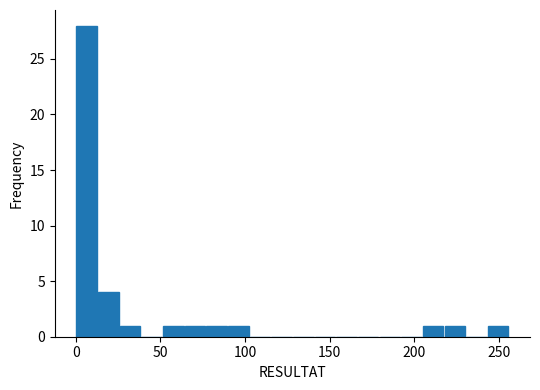

Around what value on the x-axis is the tallest bar? Give the approximate position of its centre, as read against the axis.

5